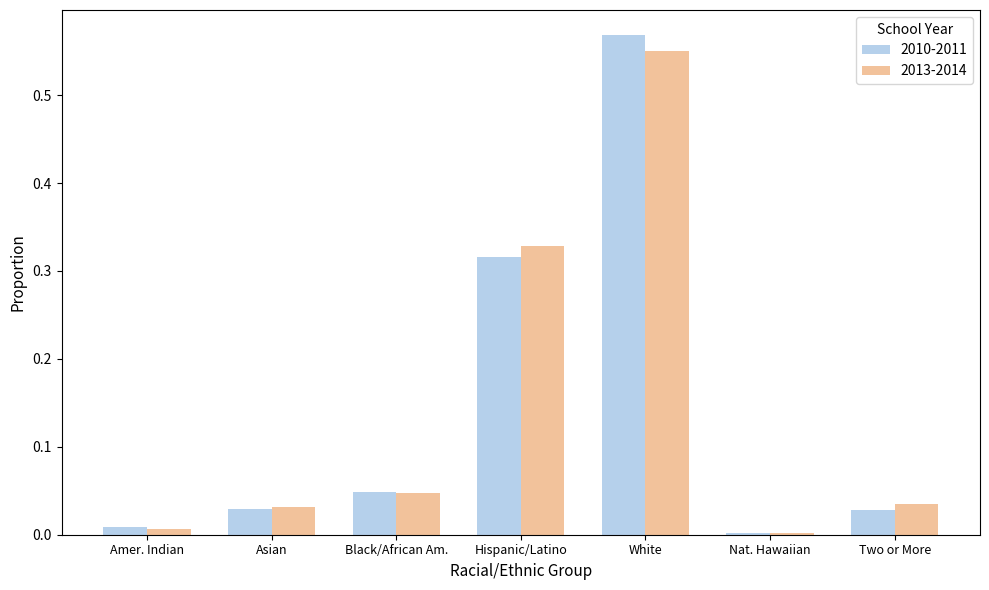

The 2010-2011 series shows 0.0 at Two or More. True or false?

True